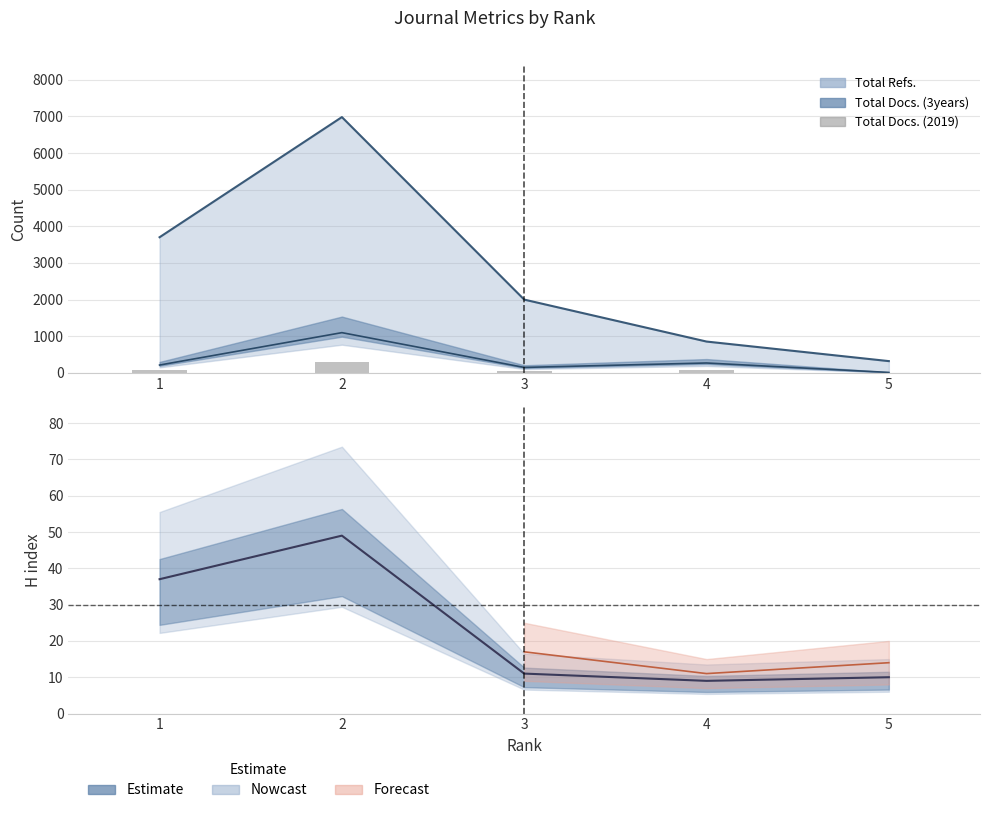

What is the ratio of the value at 4 to the value at 1?

1.0